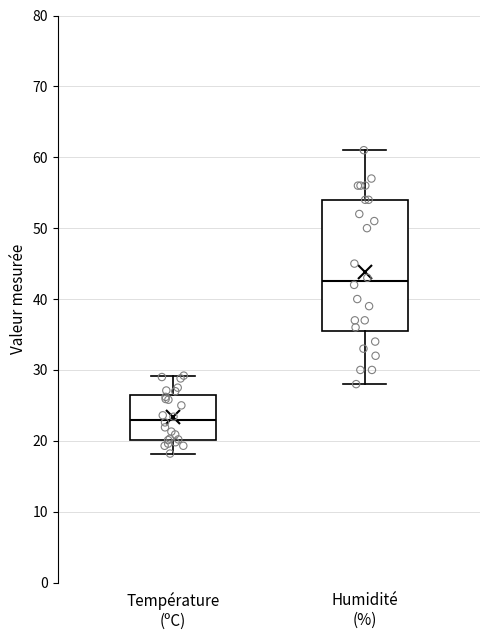

Where is the upper edge of the box for Humidité (%) on the y-axis? The values are not printed on the chart, so give them approximately, as read against the axis.

54